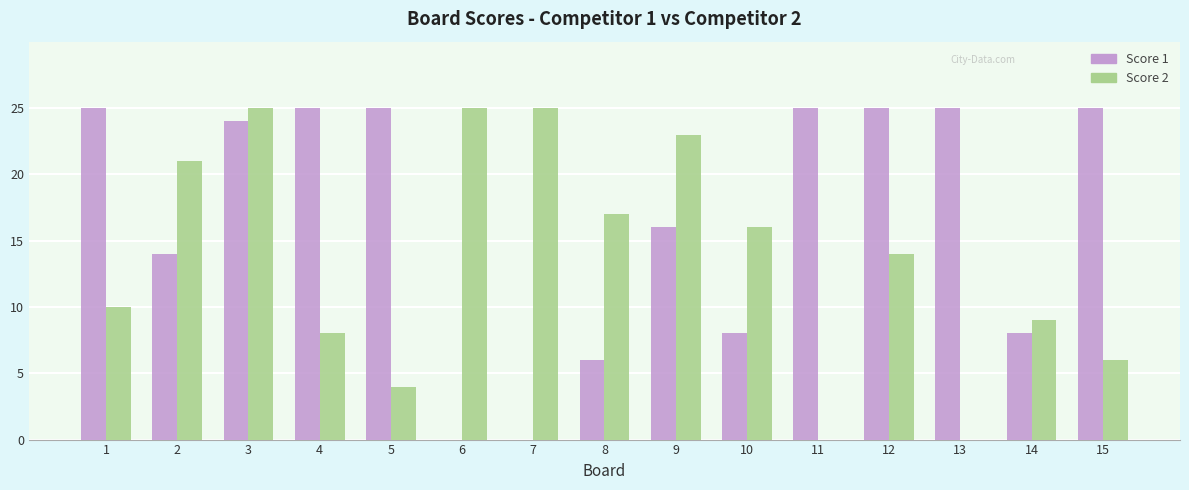

The Score 2 series shows 11 at 3. True or false?

False